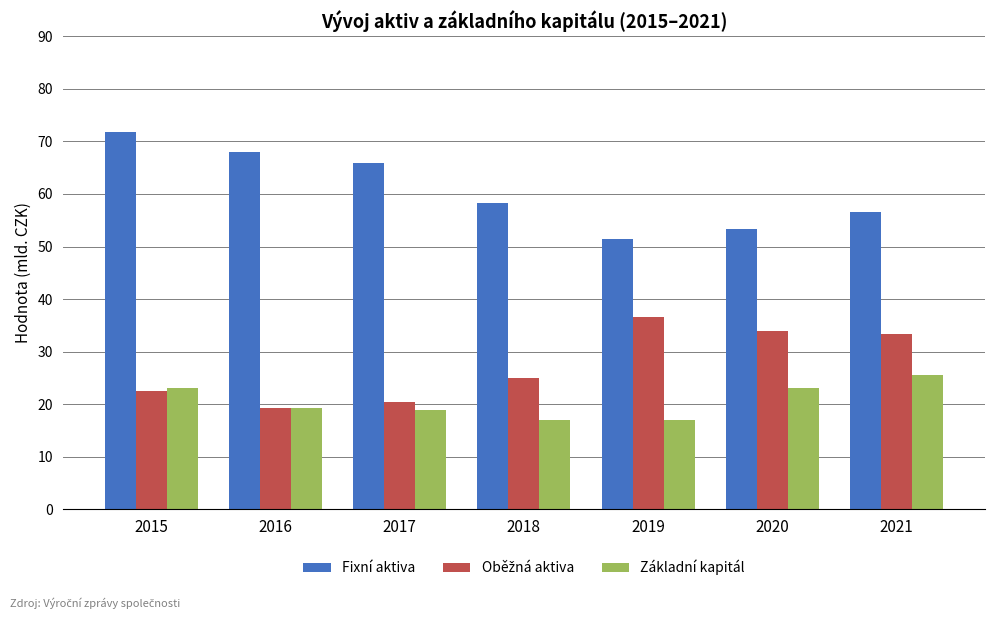

Which series has the largest total across all categories?

Fixní aktiva